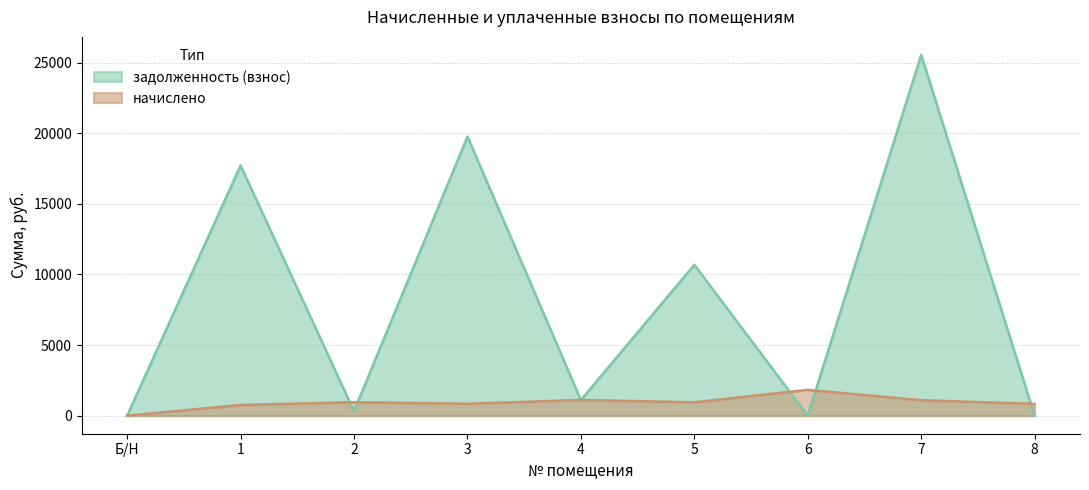

What is the maximum value shown in the chart?

25541.3